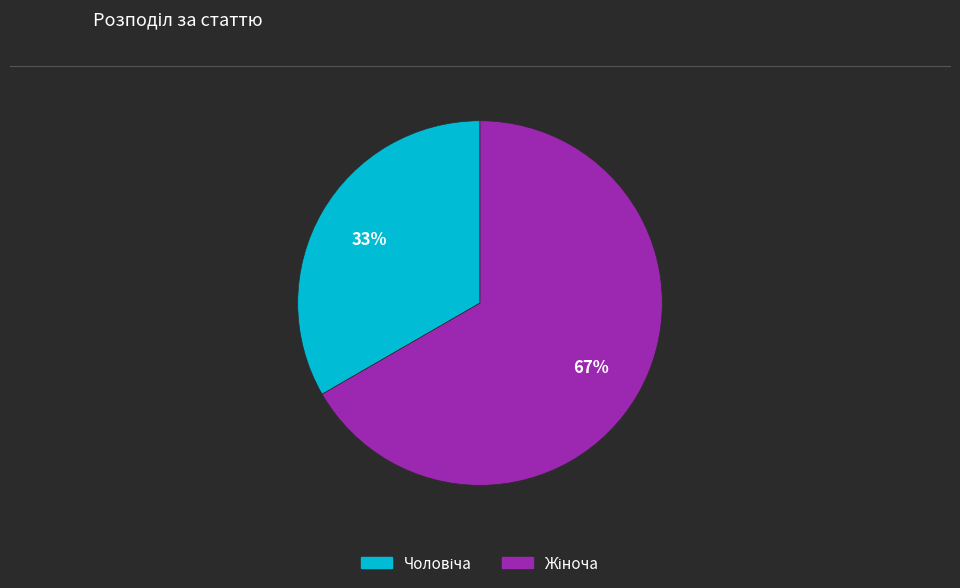

Is there a majority slice in this chart?

Yes